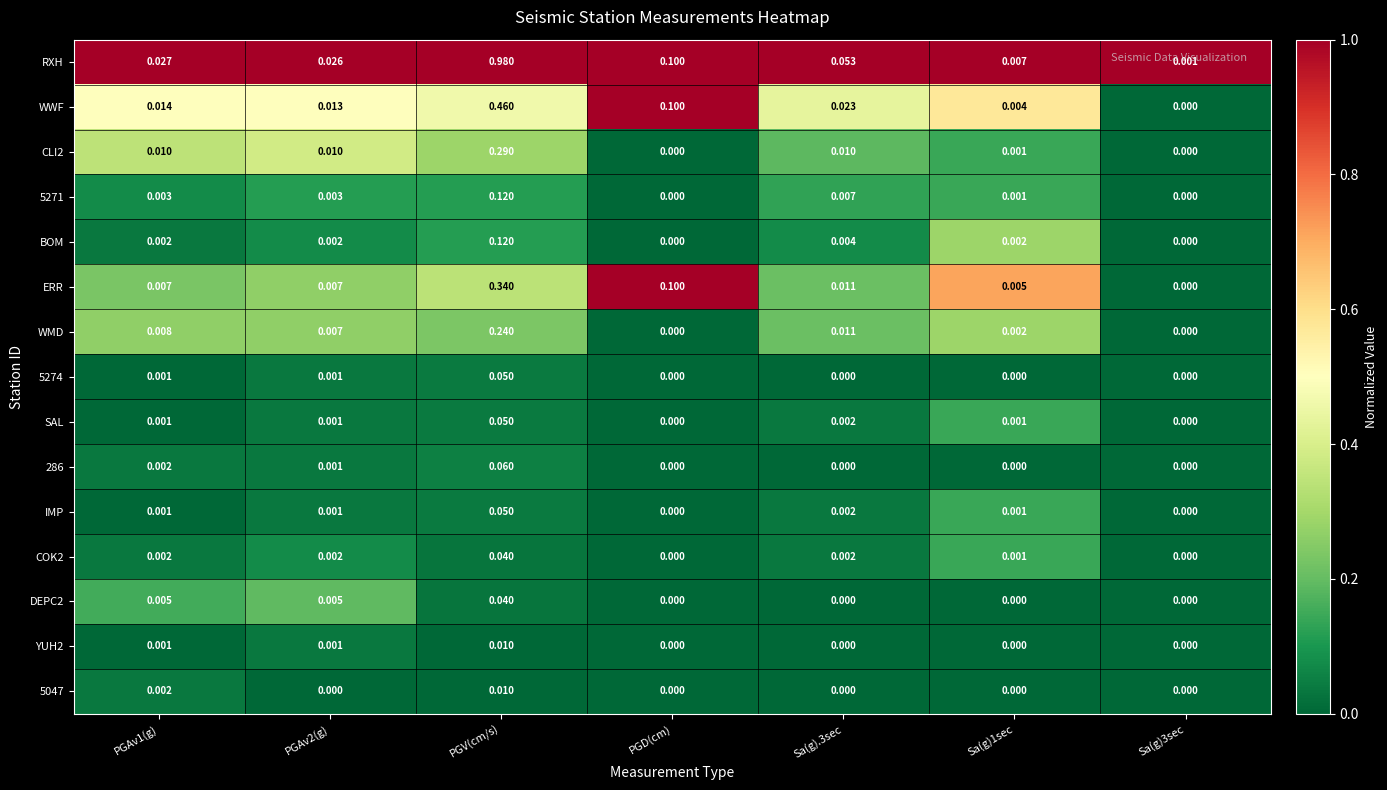

At how many categories does at least one series exceed 0?

7